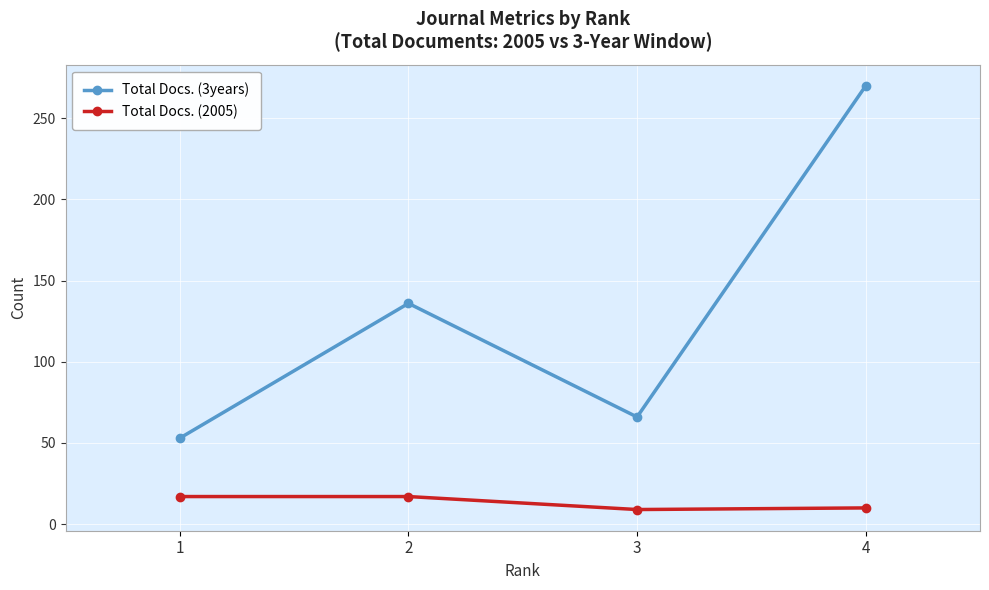

Is this an area chart (filled region under the line)?

No